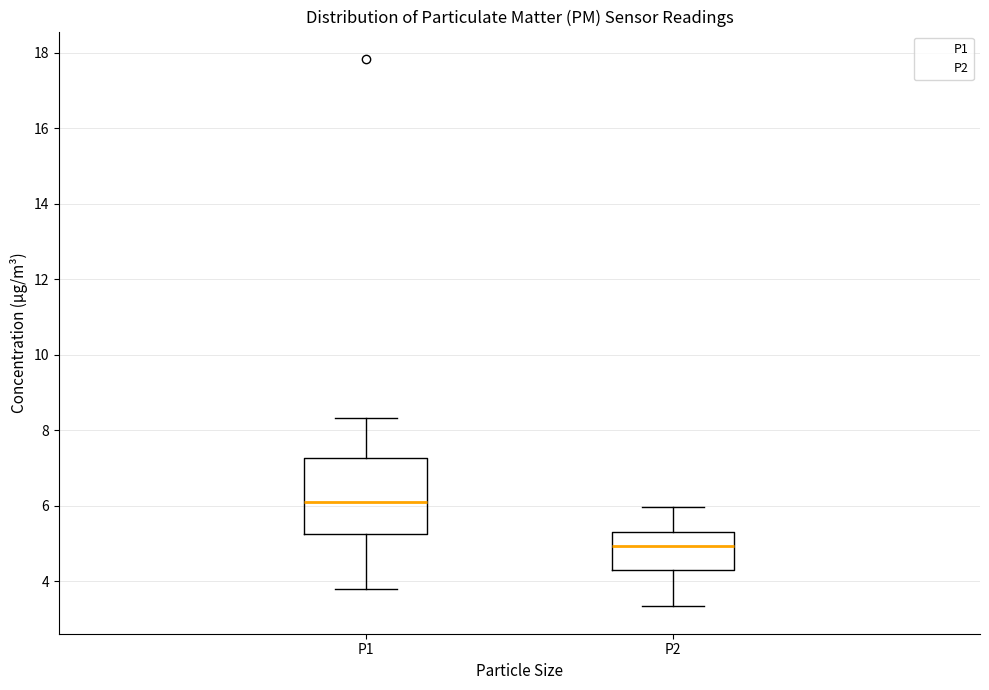

Reading left to right, transcribe this box plot: for each box, give where its median line is, the range the box spans, and where its two whiskers end, as read against the y-axis. The values are not printed on the chart, so give them approximately, as read against the axis.

P1: median 6.2, box 5.2 to 7.2, whiskers 3.8 to 8.4
P2: median 5.0, box 4.2 to 5.2, whiskers 3.4 to 6.0